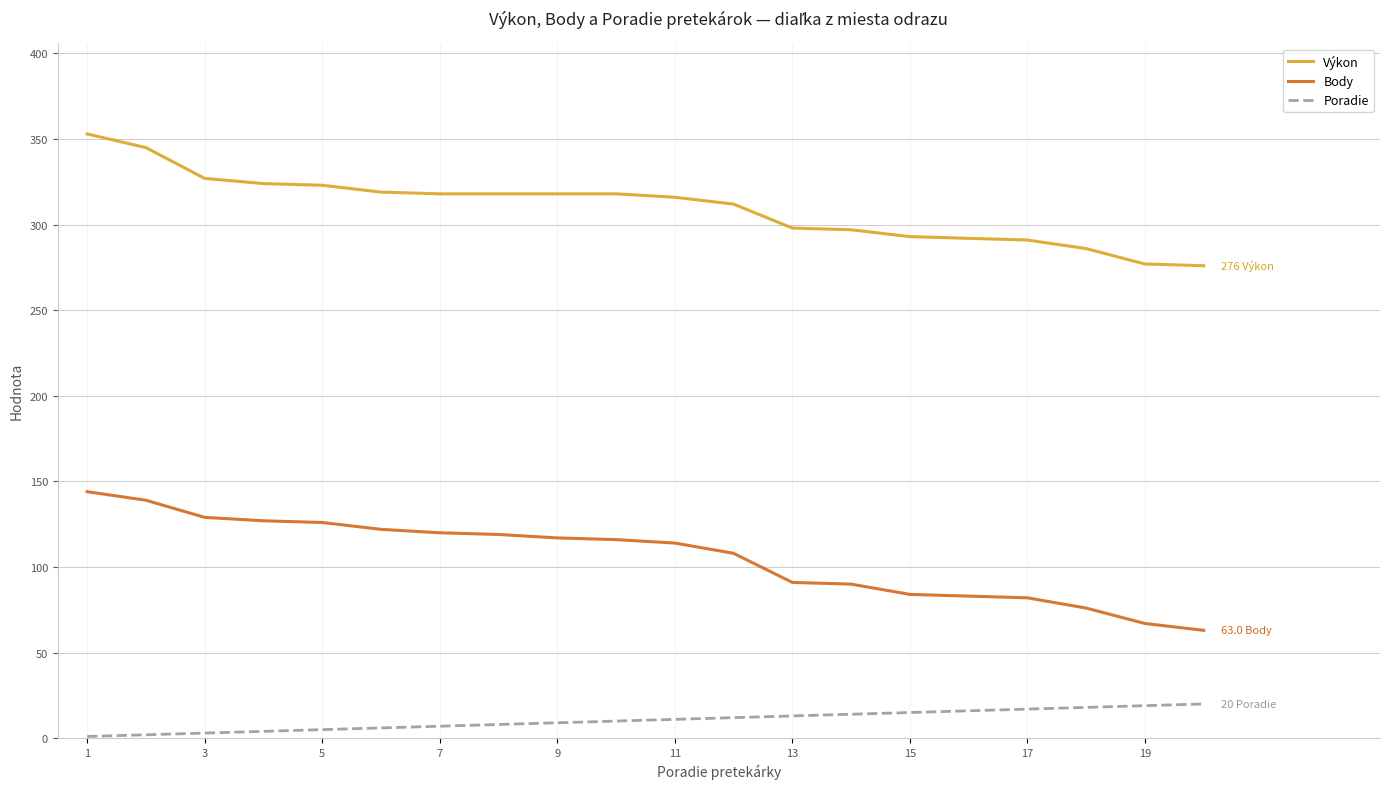

What is the highest value of the Výkon series?

353